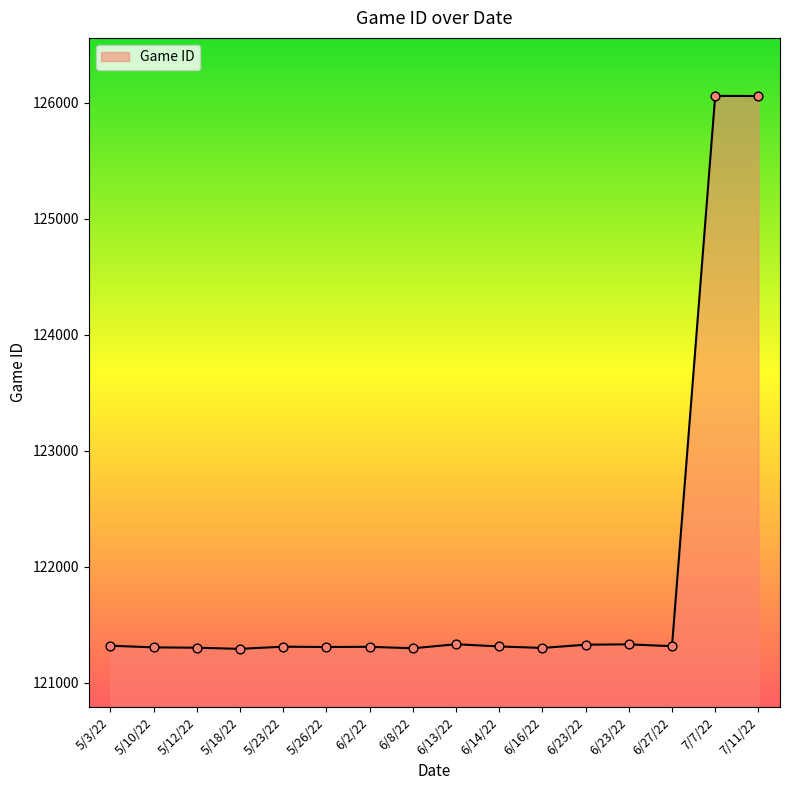

Approximately how many times larger is the value at 5/3/22 compared to 6/23/22?

1.0